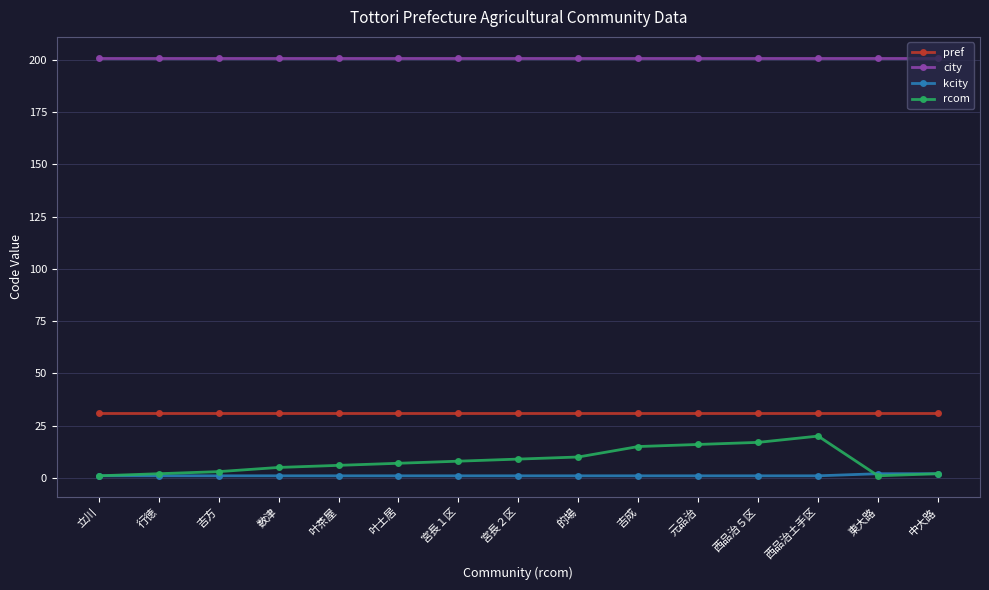

What is the difference between the highest and lowest values at 元品治?

200